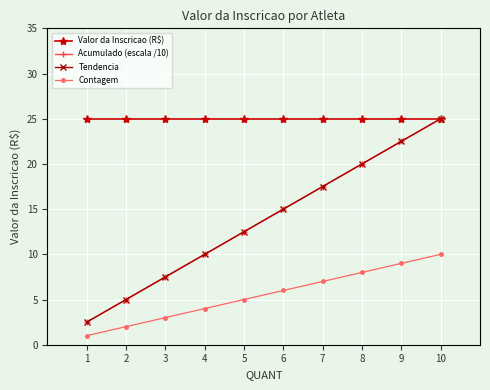

What is the difference between the Contagem values at 9 and 6?

3.0